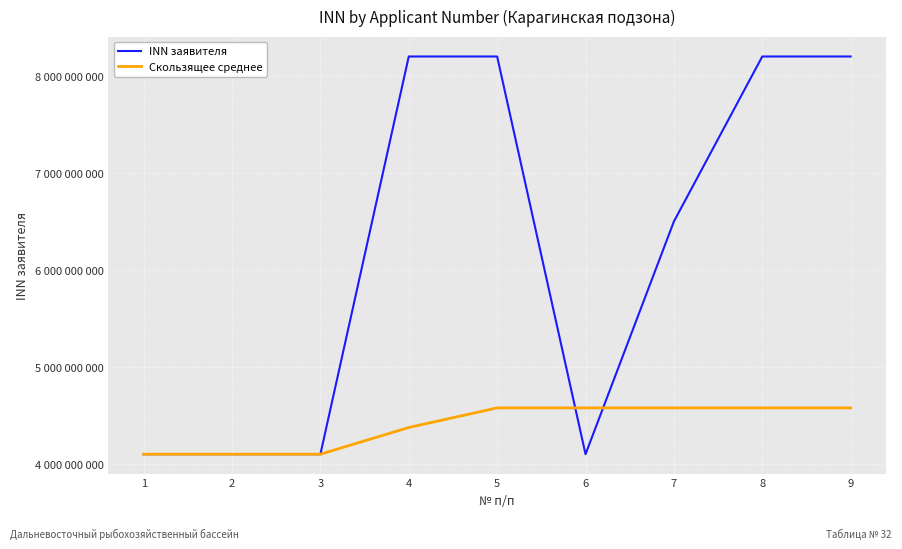

At which label does INN заявителя reach its minimum?

6